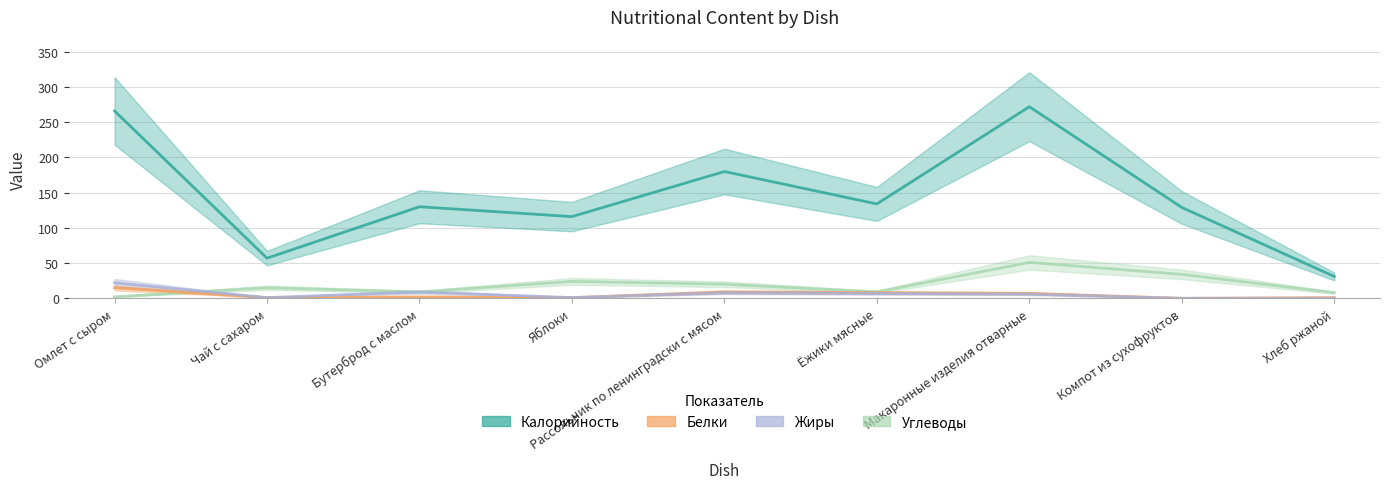

The Калорийность series shows 202.4 at Компот из сухофруктов. True or false?

False